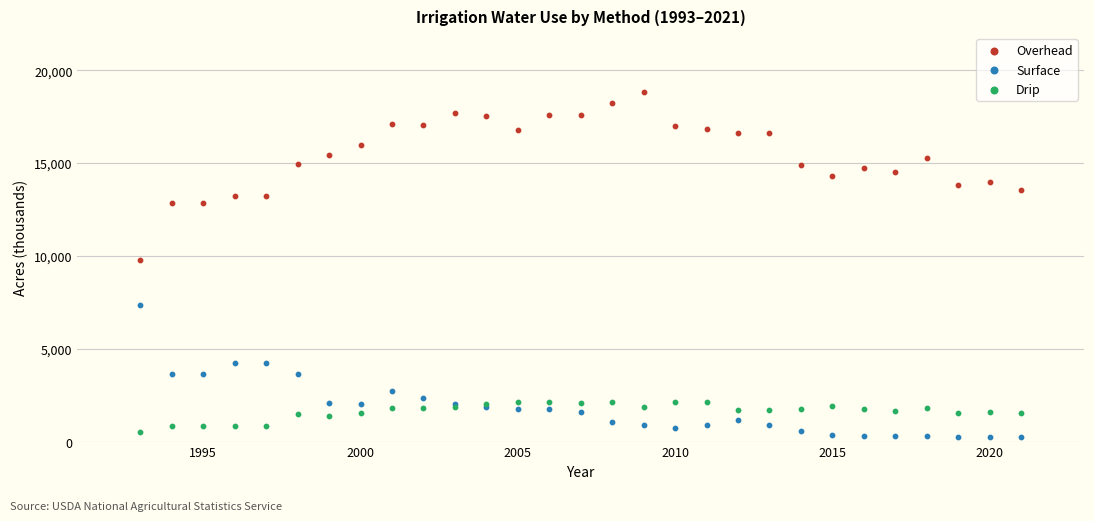

Across all series, what Y value is closest to 9535?

9801